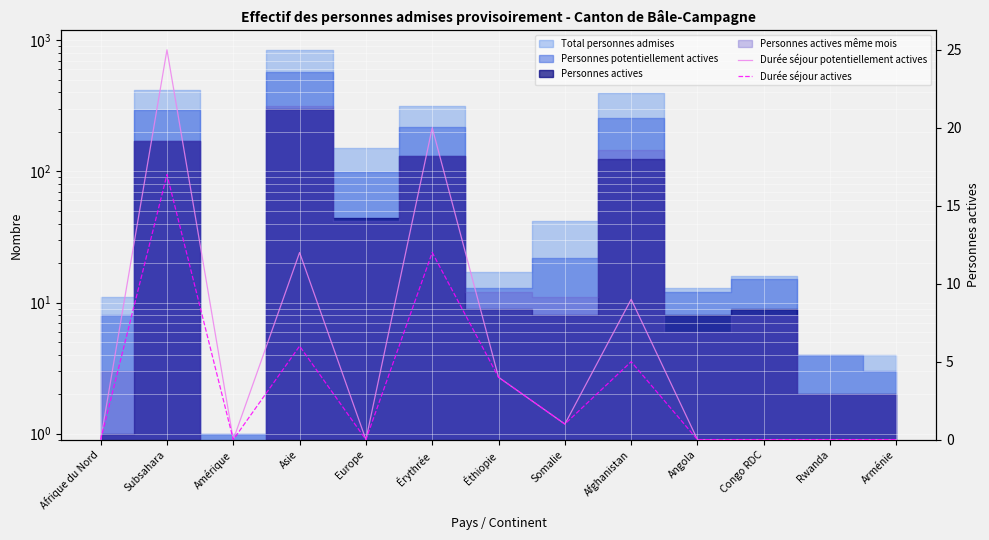

True or false: Durée séjour actives and Durée séjour potentiellement actives intersect in this chart.

False